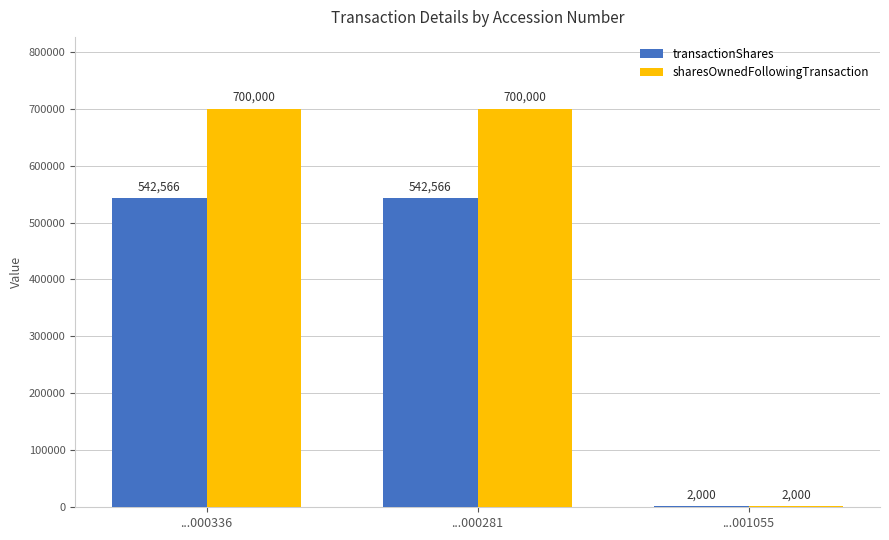

What is the highest value of the sharesOwnedFollowingTransaction series?

700000